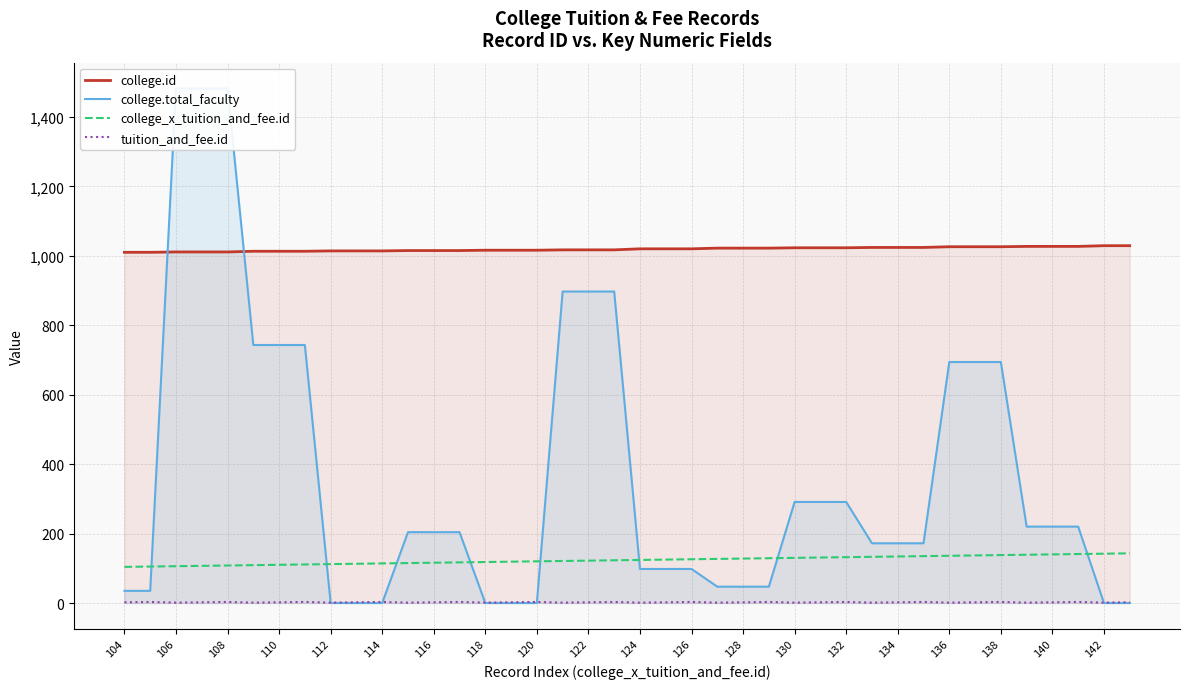

Reading left to right, what are all the values shown in this chart?

college.id: 1010	1010	1011	1011	1011	1013	1013	1013	1014	1014	1014	1015	1015	1015	1016	1016	1016	1017	1017	1017	1020	1020	1020	1022	1022	1022	1023	1023	1023	1024	1024	1024	1026	1026	1026	1027	1027	1027	1029	1029
college.total_faculty: 35	35	1482	1482	1482	743	743	743	0	0	0	204	204	204	0	0	0	897	897	897	98	98	98	47	47	47	291	291	291	172	172	172	694	694	694	220	220	220	0	0
college_x_tuition_and_fee.id: 104	105	106	107	108	109	110	111	112	113	114	115	116	117	118	119	120	121	122	123	124	125	126	127	128	129	130	131	132	133	134	135	136	137	138	139	140	141	142	143
tuition_and_fee.id: 2	3	1	2	3	1	2	3	1	2	3	1	2	3	1	2	3	1	2	3	1	2	3	1	2	3	1	2	3	1	2	3	1	2	3	1	2	3	1	2